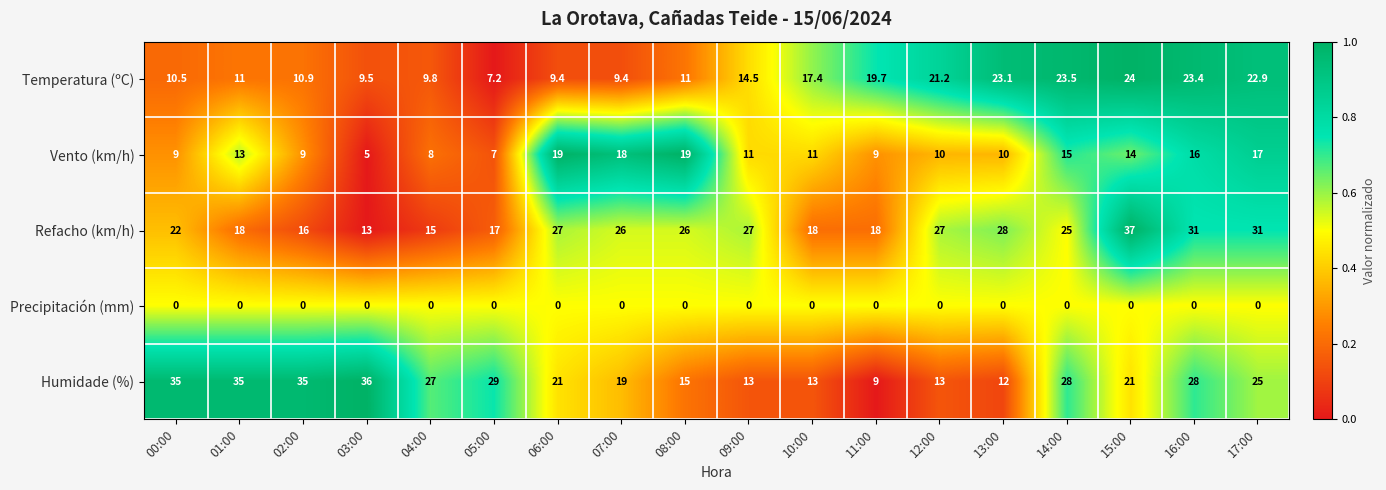

What is the difference between the Vento (km/h) values at 14:00 and 05:00?

8.0